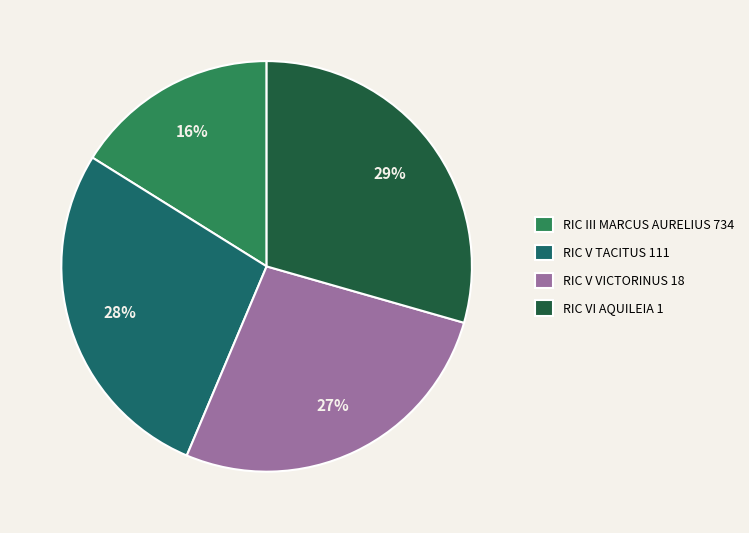

Is it true that RIC V VICTORINUS 18 is 33% of the pie?

False